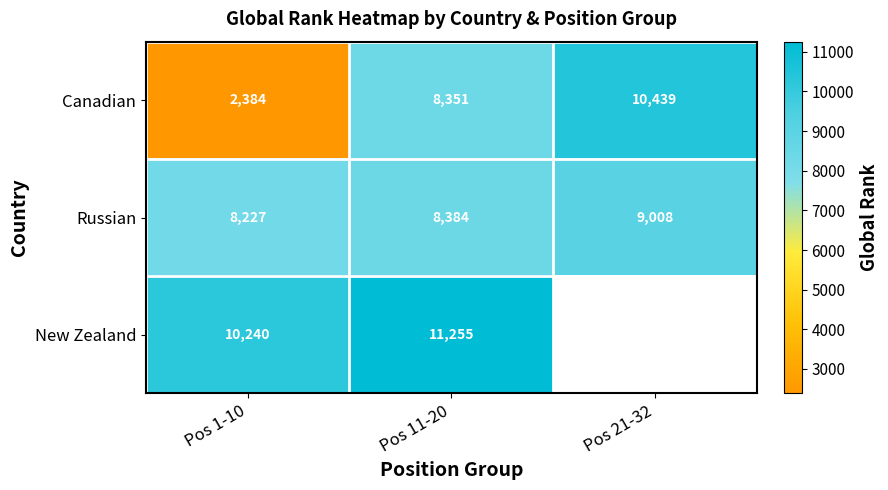

What is the maximum value shown in the chart?

11255.0